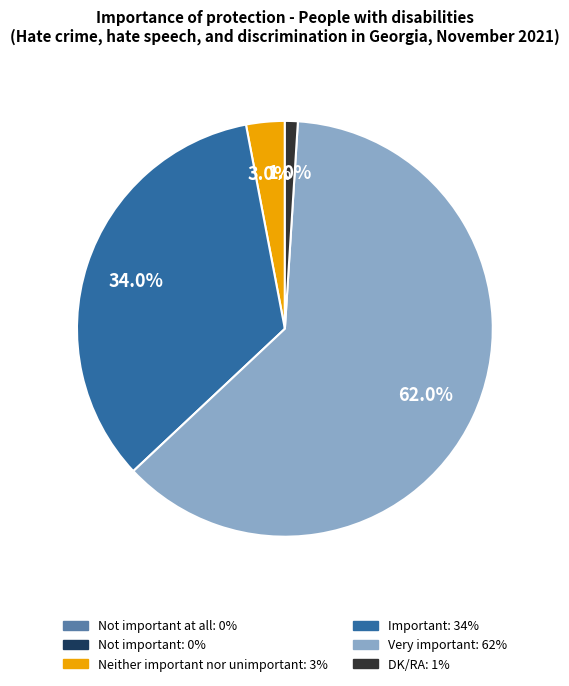

Is there a majority slice in this chart?

Yes